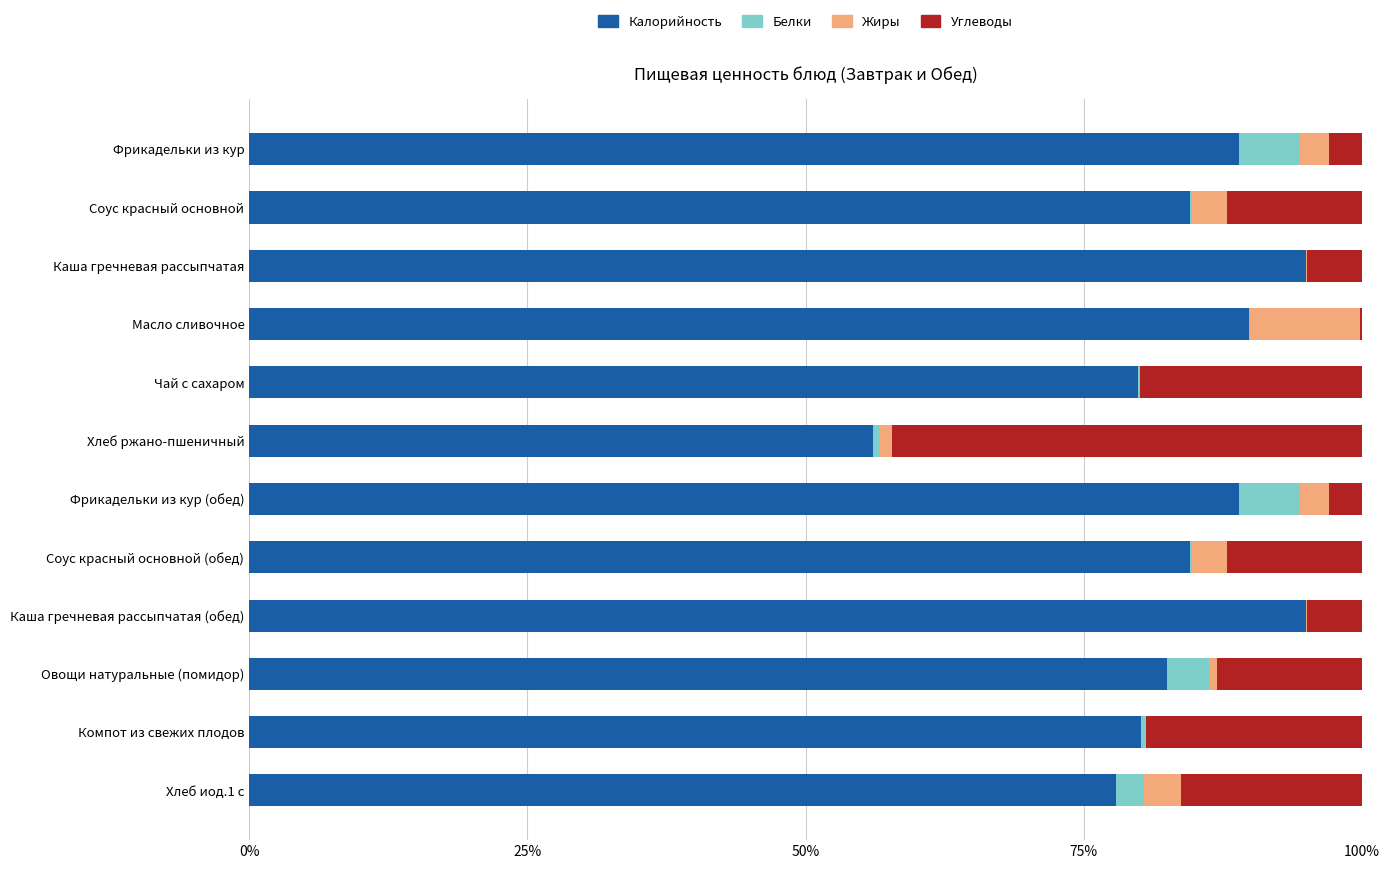

What is the highest value of the Калорийность series?

95.0